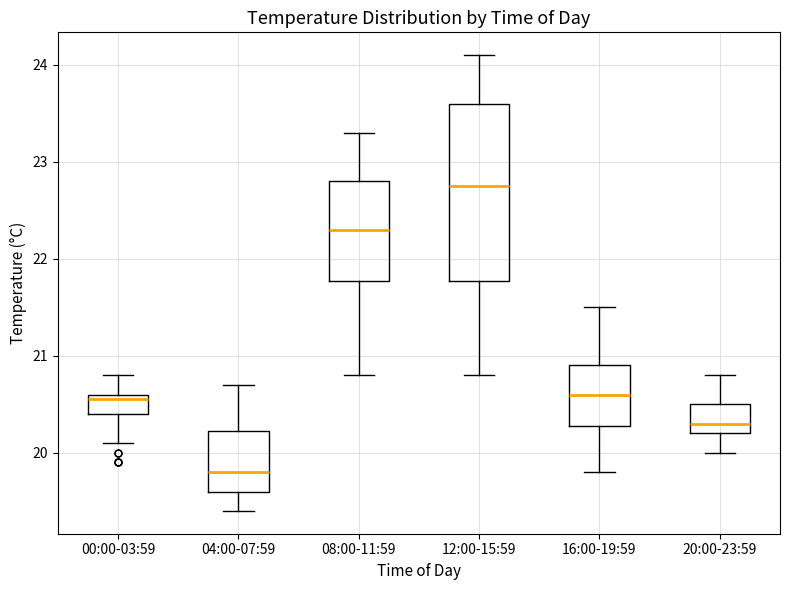

Reading left to right, read every box against the y-axis: the position of its median line, the range the box covers, and the ends of its whiskers. The values are not printed on the chart, so give them approximately, as read against the axis.

00:00-03:59: median 20.6 (just below the box's upper edge), box 20.4 to 20.6, whiskers 20.1 to 20.8
04:00-07:59: median 19.8, box 19.6 to 20.2, whiskers 19.4 to 20.7
08:00-11:59: median 22.3, box 21.8 to 22.8, whiskers 20.8 to 23.3
12:00-15:59: median 22.8, box 21.8 to 23.6, whiskers 20.8 to 24.1
16:00-19:59: median 20.6, box 20.3 to 20.9, whiskers 19.8 to 21.5
20:00-23:59: median 20.3, box 20.2 to 20.5, whiskers 20.0 to 20.8